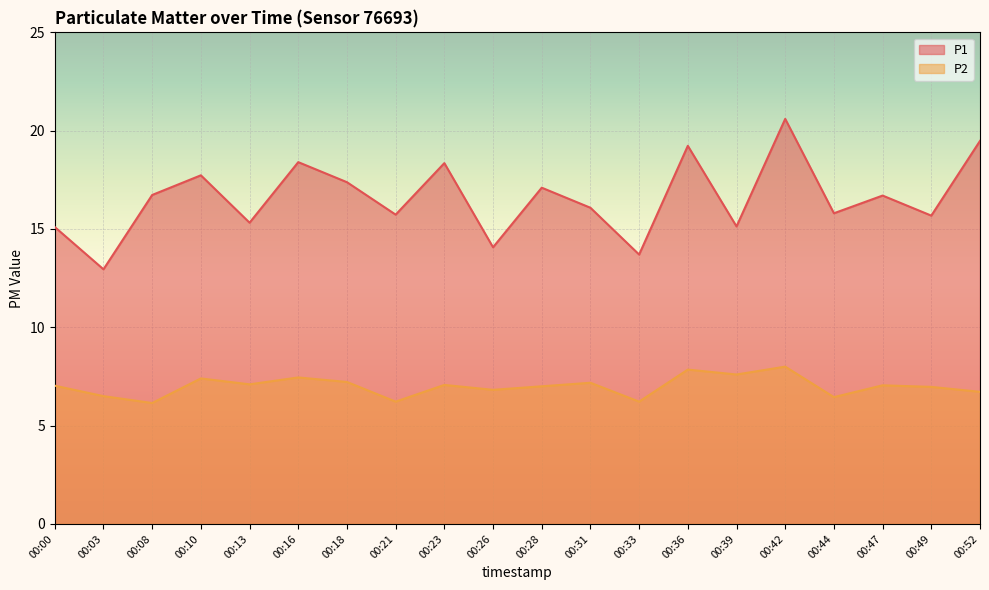

Reading left to right, list all the values displayed in this chart.

P1: 00:00=15.1	00:03=12.9	00:08=16.7	00:10=17.7	00:13=15.3	00:16=18.4	00:18=17.4	00:21=15.7	00:23=18.4	00:26=14.1	00:28=17.1	00:31=16.1	00:33=13.7	00:36=19.2	00:39=15.1	00:42=20.6	00:44=15.8	00:47=16.7	00:49=15.7	00:52=19.5
P2: 00:00=7.0	00:03=6.5	00:08=6.2	00:10=7.4	00:13=7.1	00:16=7.5	00:18=7.2	00:21=6.2	00:23=7.1	00:26=6.8	00:28=7.0	00:31=7.2	00:33=6.2	00:36=7.8	00:39=7.6	00:42=8.0	00:44=6.5	00:47=7.0	00:49=7.0	00:52=6.7